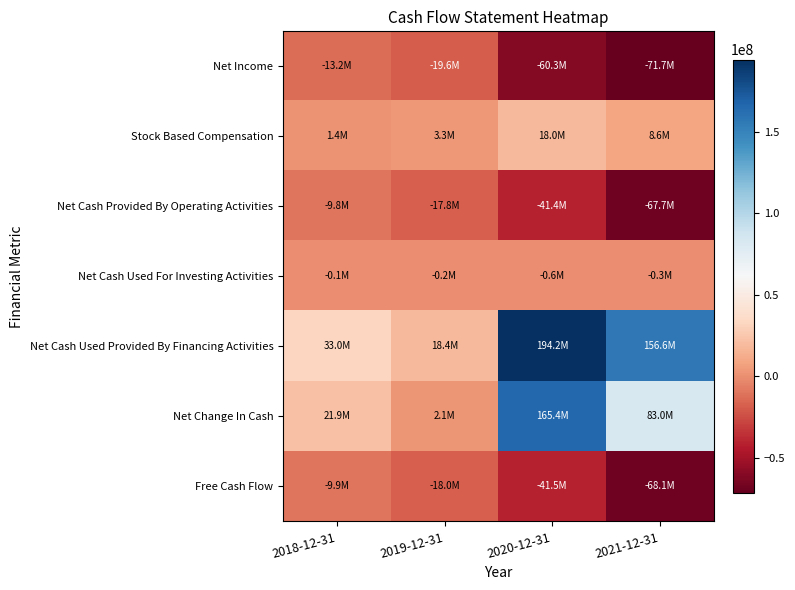

What value does the Net Cash Provided By Operating Activities series have at 2021-12-31?

-67745000